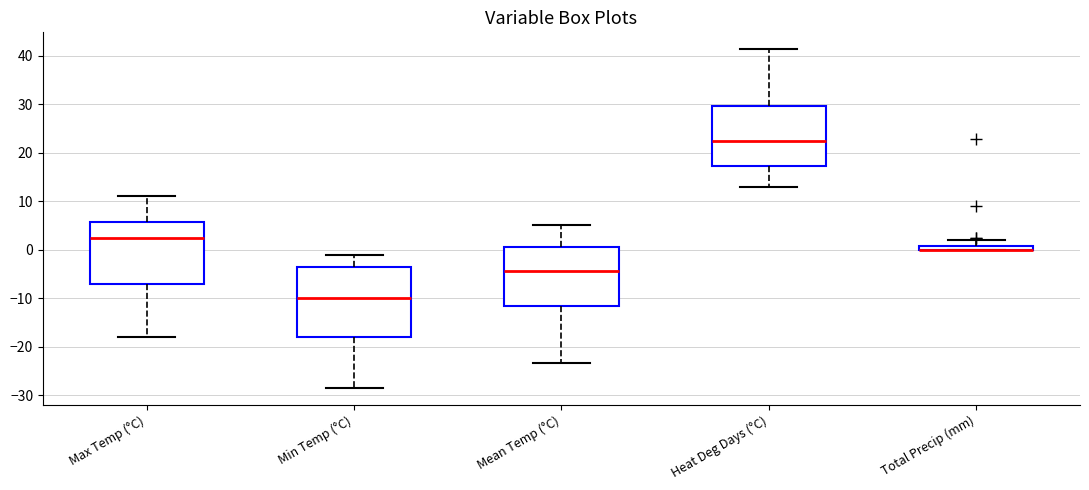

Which box is the tallest, from its lower edge to its upper edge?

Min Temp (°C)